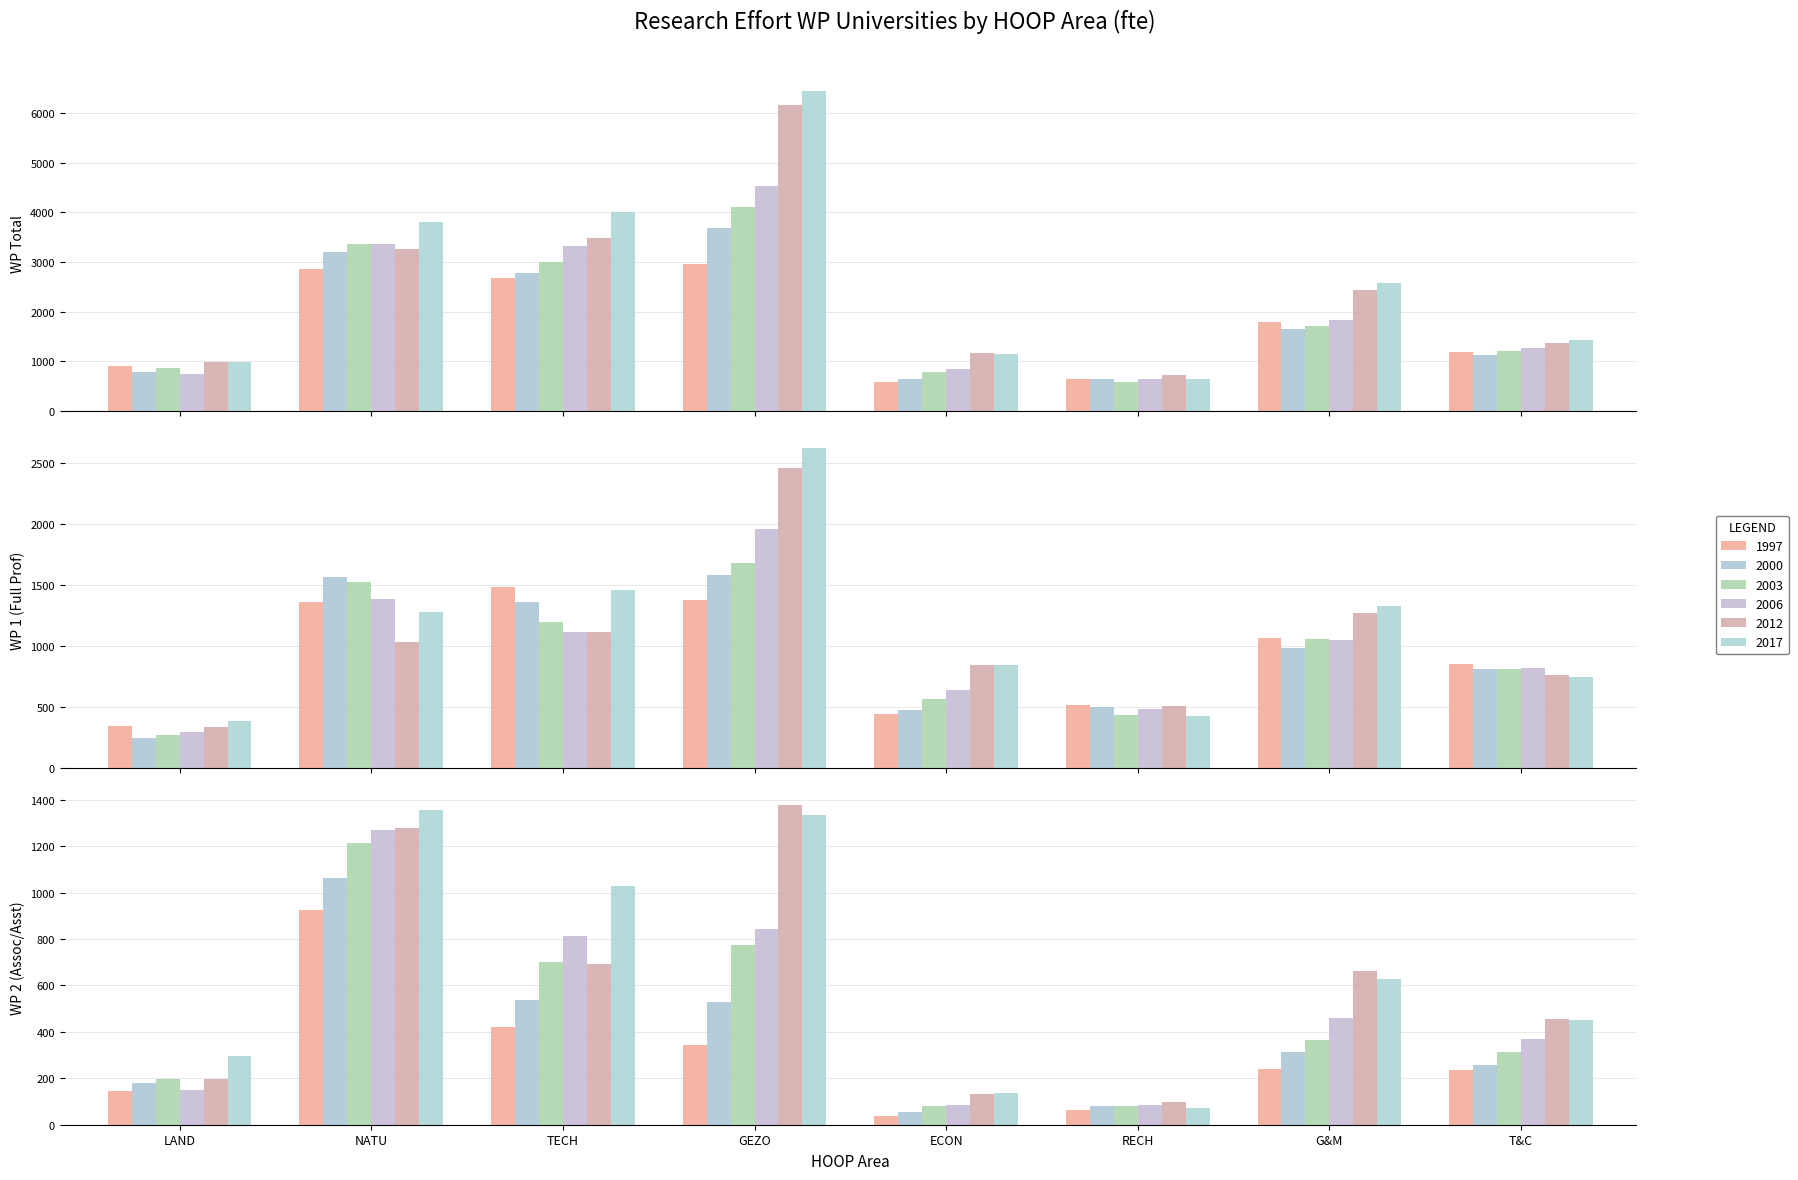

How many values in the 2003 series exceed 1714?

4